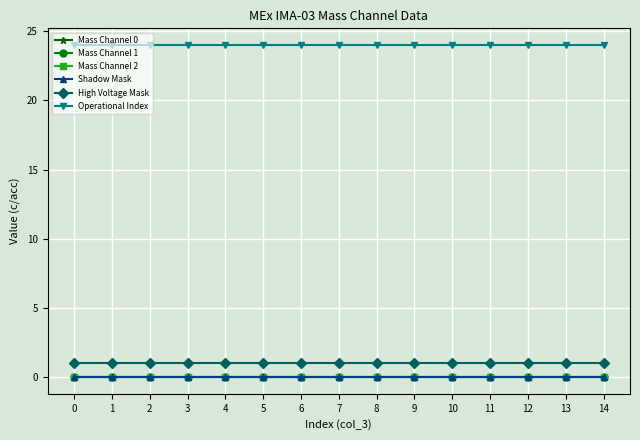

True or false: Operational Index has more than 1 interior local peaks.

False